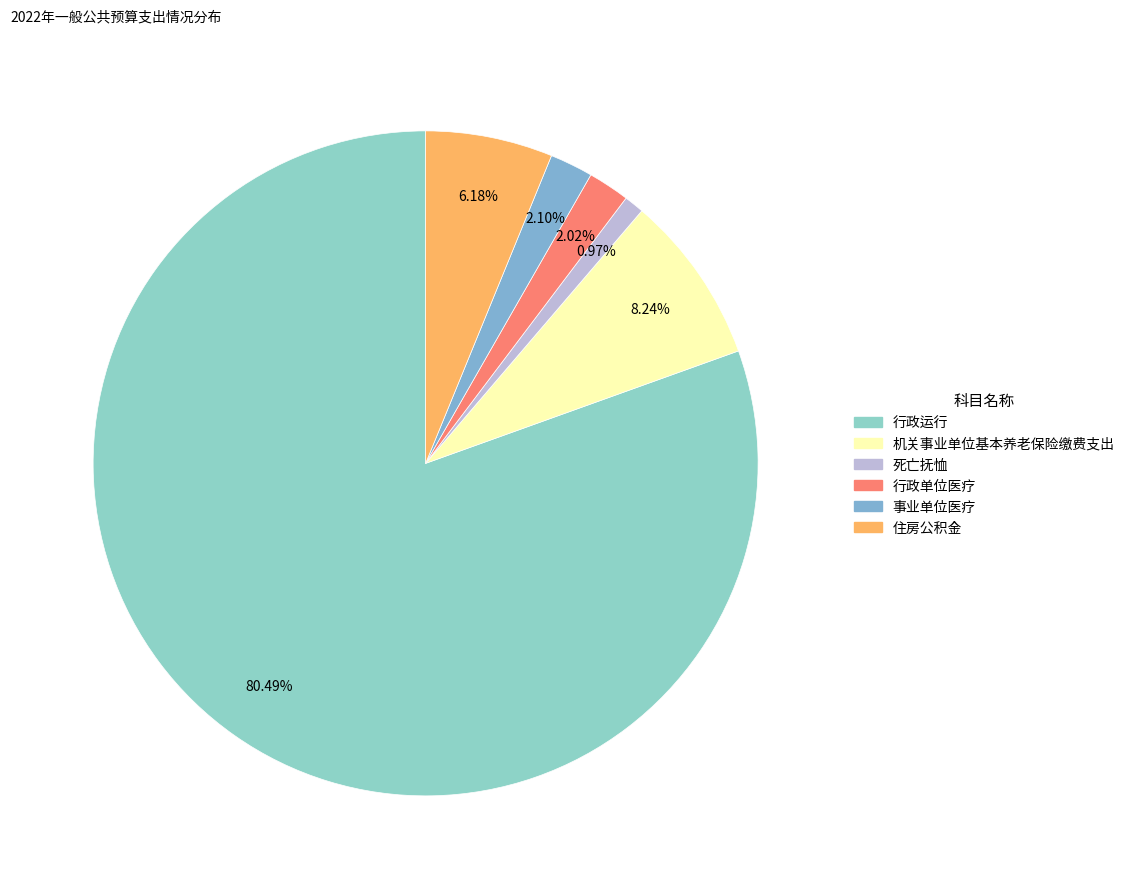

Count the number of slices in the pie.

6